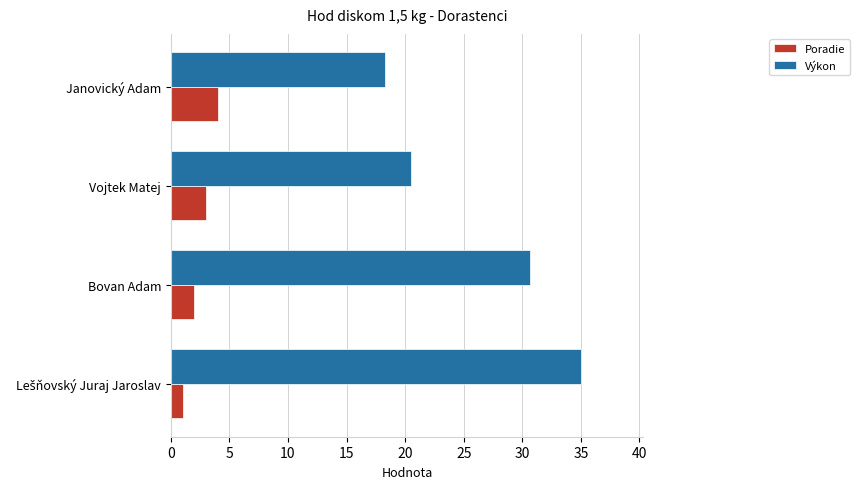

How many data points does each series have?

4